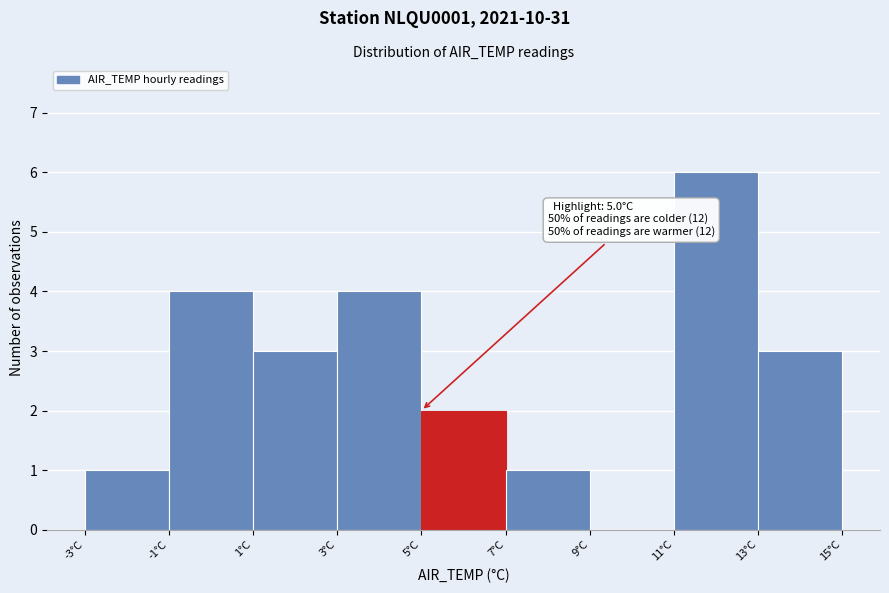

Over which range of the x-axis is the bar tallest?

11 to 13